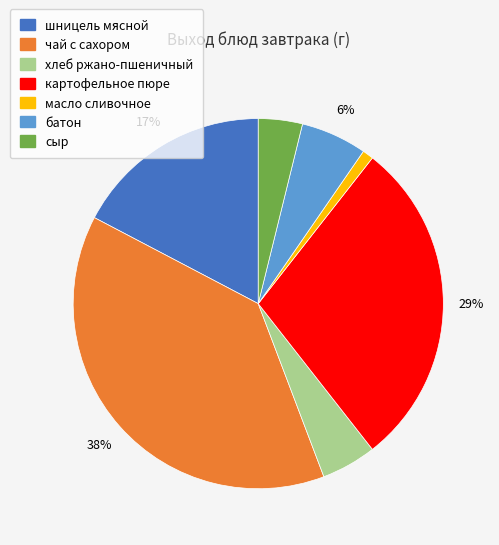

True or false: хлеб ржано-пшеничный accounts for 10% of the total.

False